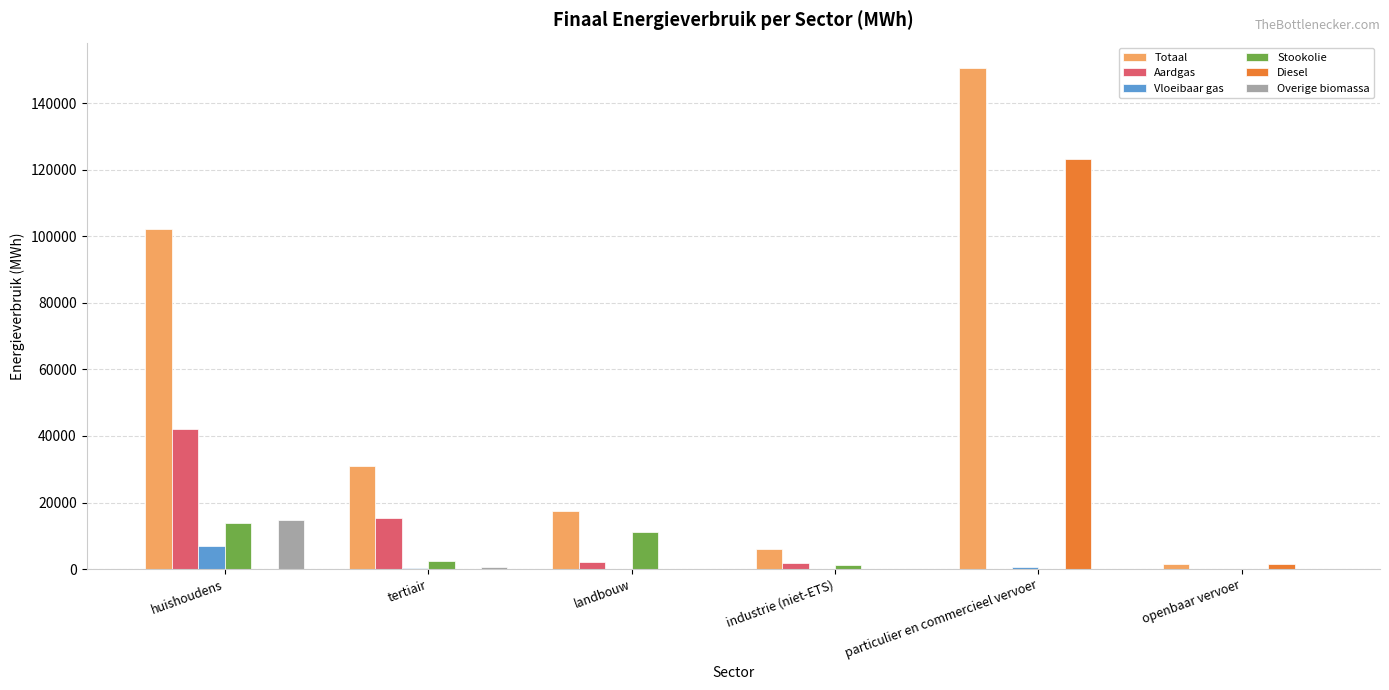

What is the sum of all Vloeibaar gas values?

7737.5